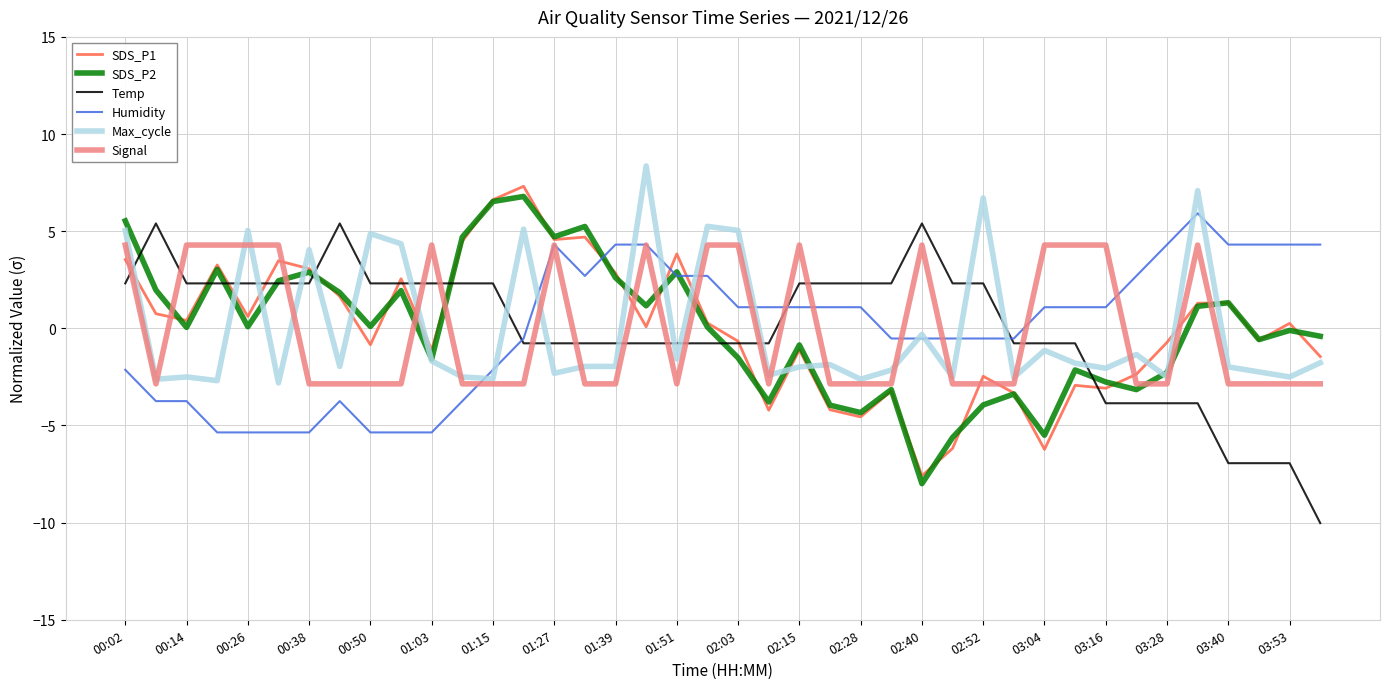

True or false: SDS_P2 has more than 1 interior local peaks.

True